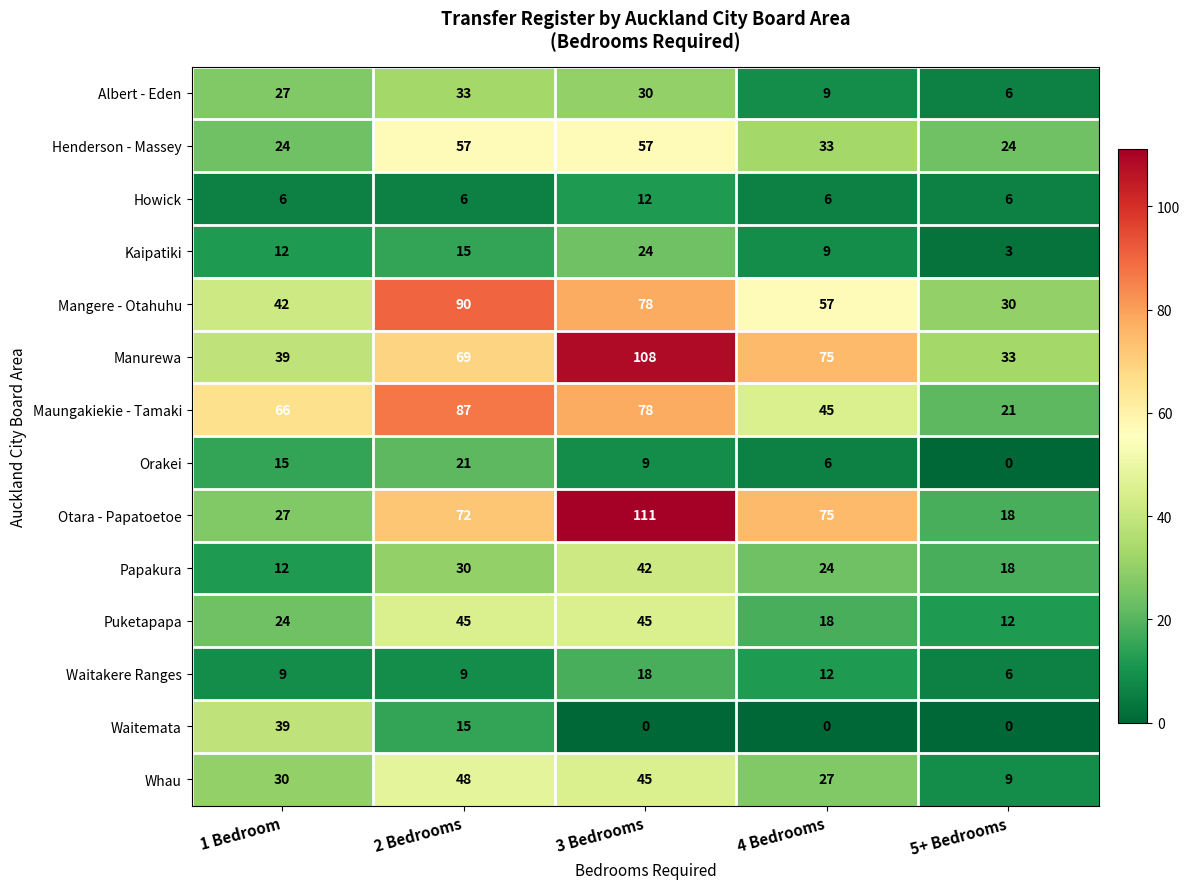

The Mangere - Otahuhu series shows 57 at 4 Bedrooms. True or false?

True